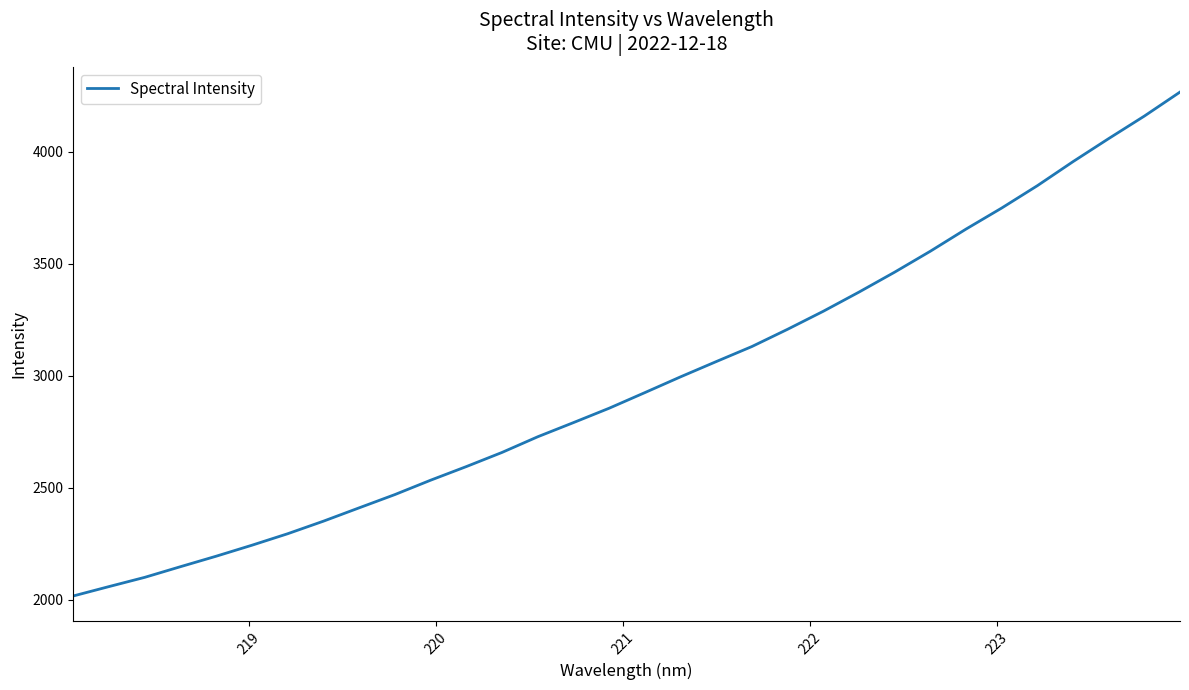

What is the smallest value displayed?

2017.8